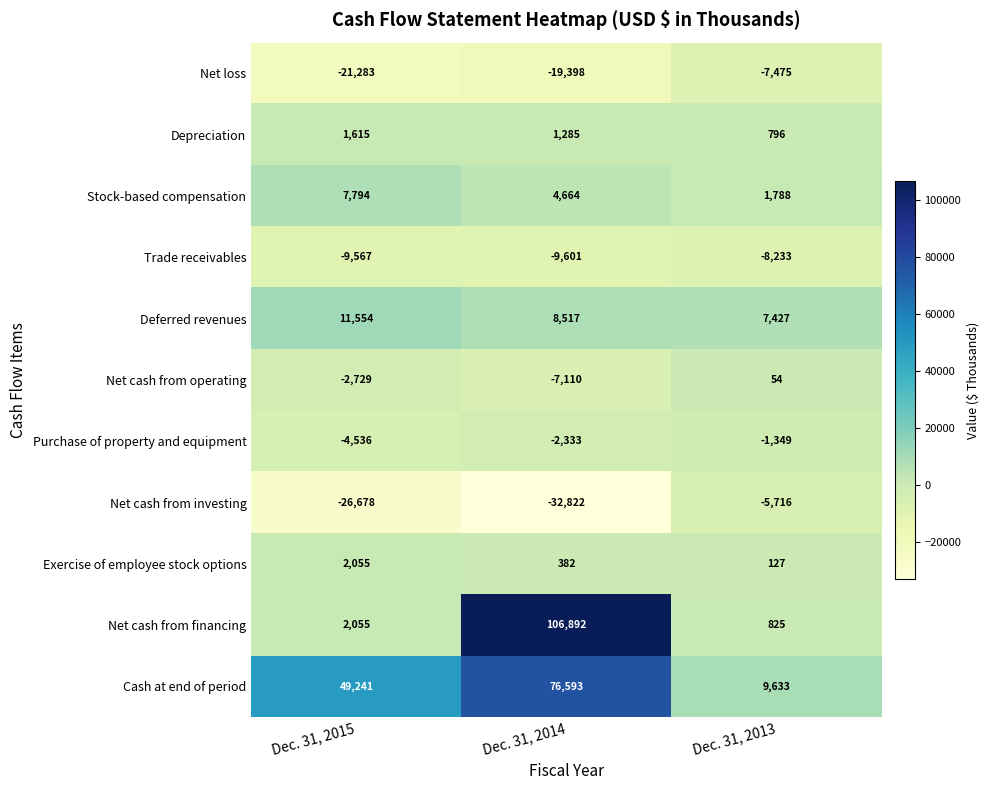

The Purchase of property and equipment series shows -1577 at Dec. 31, 2014. True or false?

False